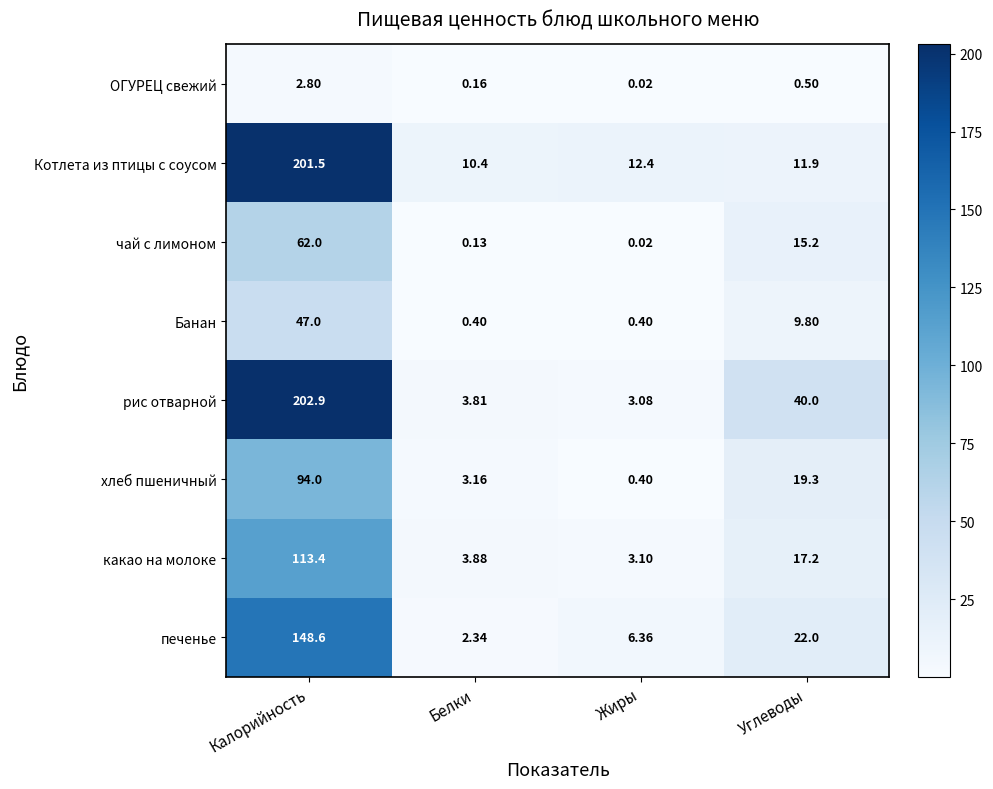

Where is Котлета из птицы с соусом nearest to the value 105?

Жиры